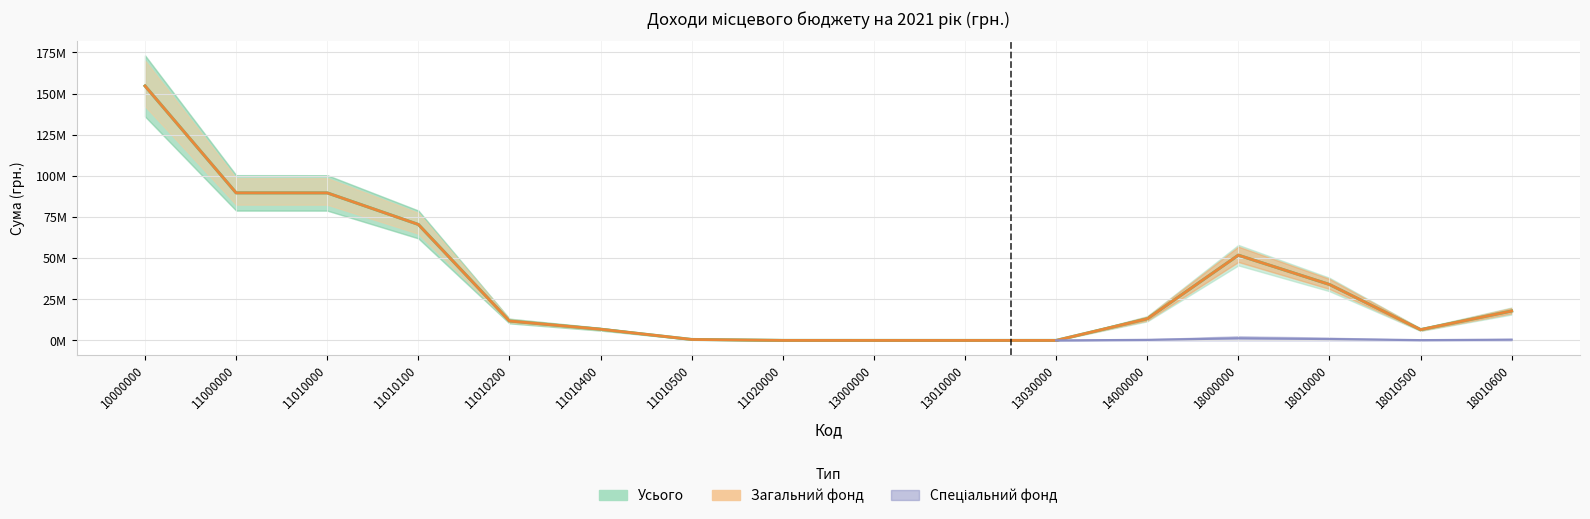

Is this an area chart (filled region under the line)?

No